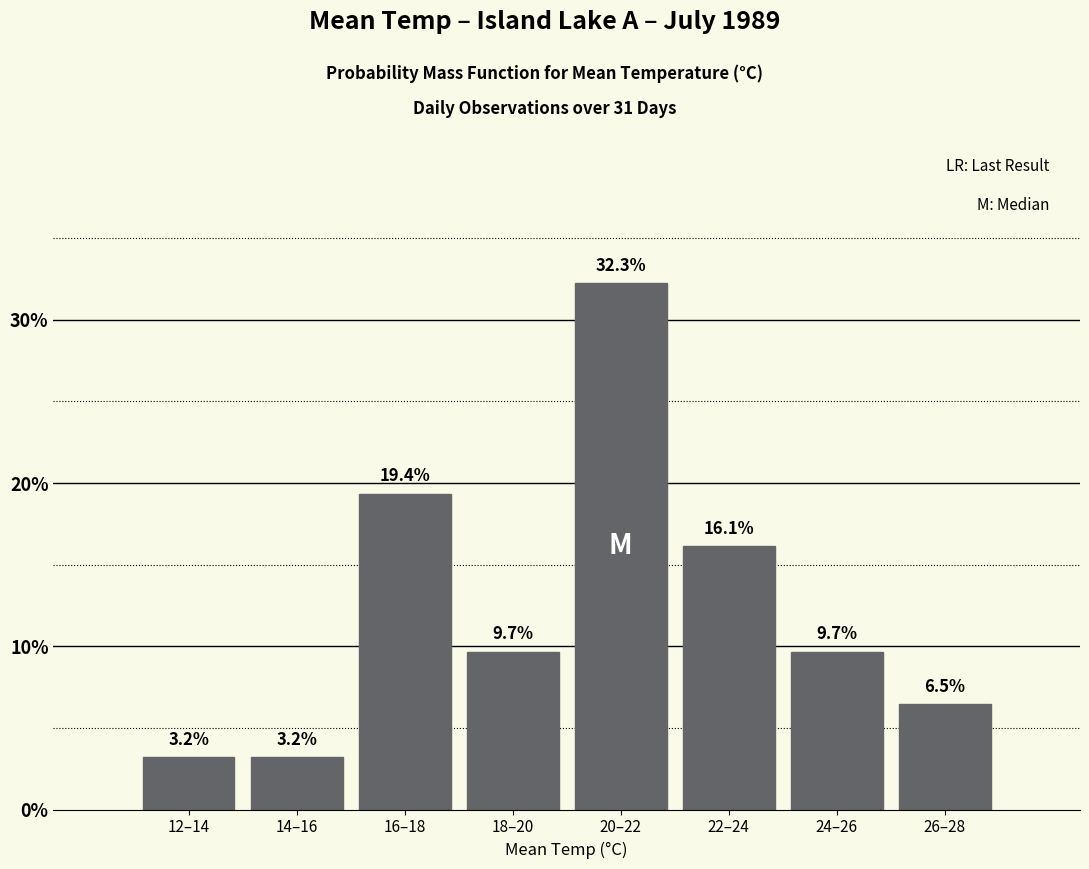

Reading left to right, list all the values displayed in this chart.

12–14=3.2	14–16=3.2	16–18=19.4	18–20=9.7	20–22=32.3	22–24=16.1	24–26=9.7	26–28=6.5